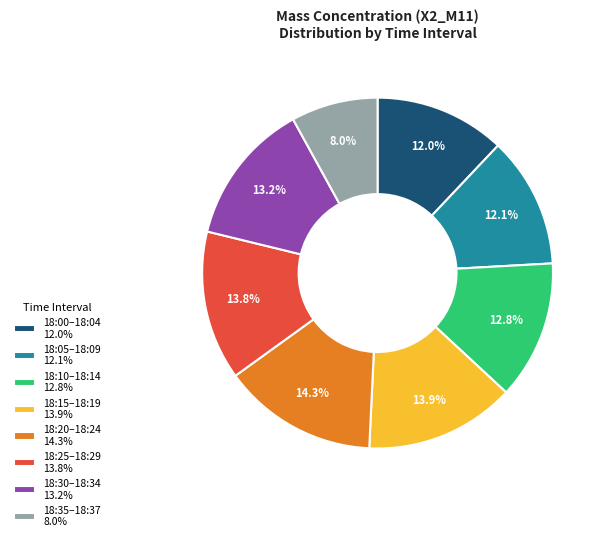

To the nearest percent, what is the average slice percentage?

12%